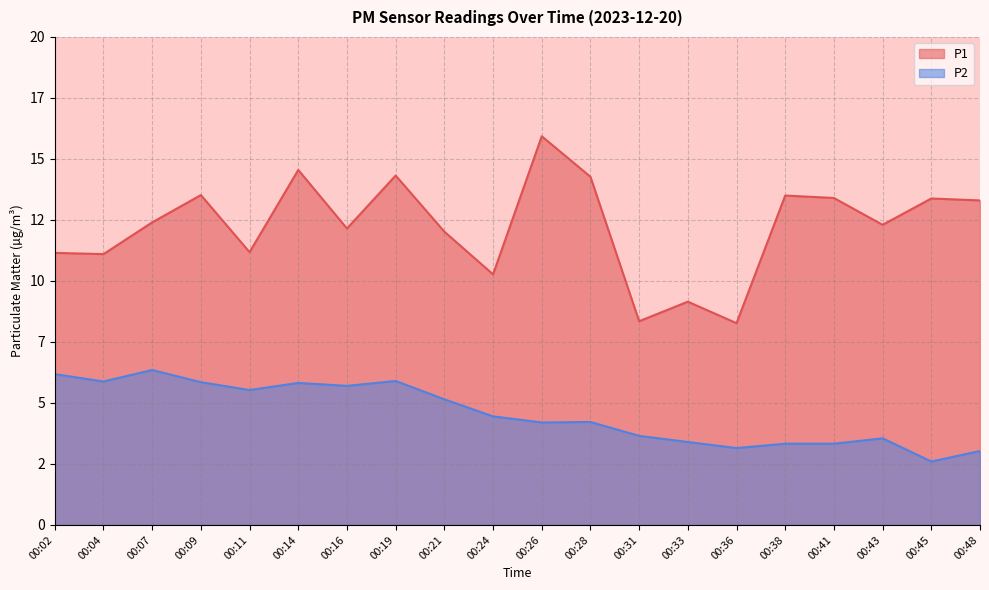

What is the lowest value of the P2 series?

2.6